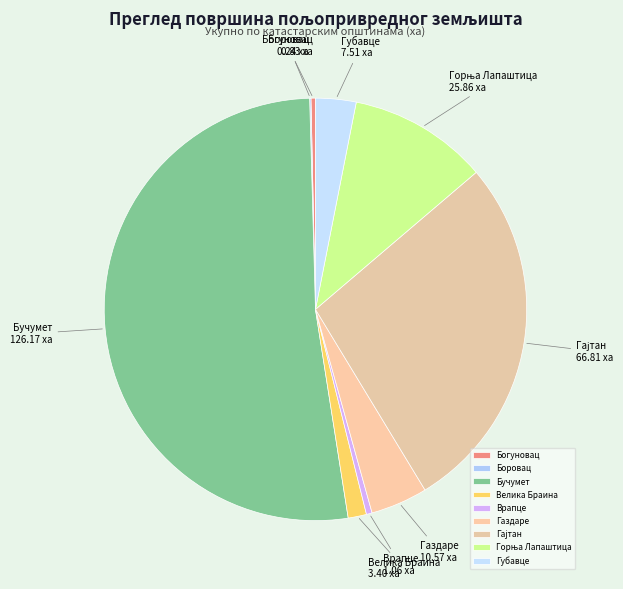

What is the largest slice in the pie chart?

Бучумет